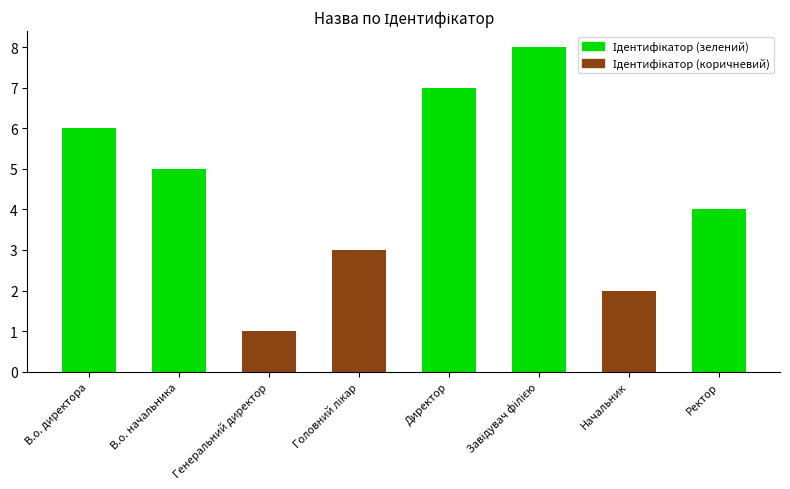

What is the label of the 6th bar from the right?

Генеральний директор